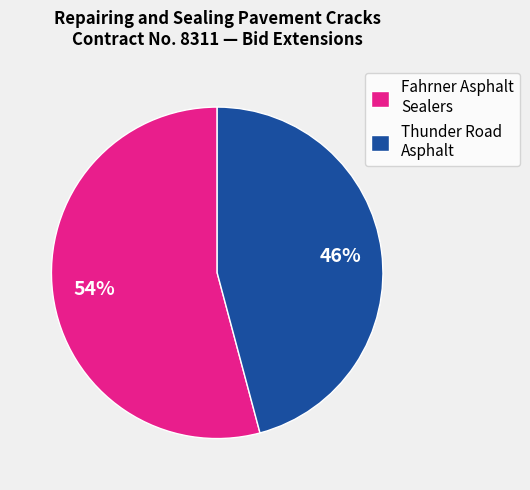

Does Thunder Road Asphalt account for over 50% of the chart?

No